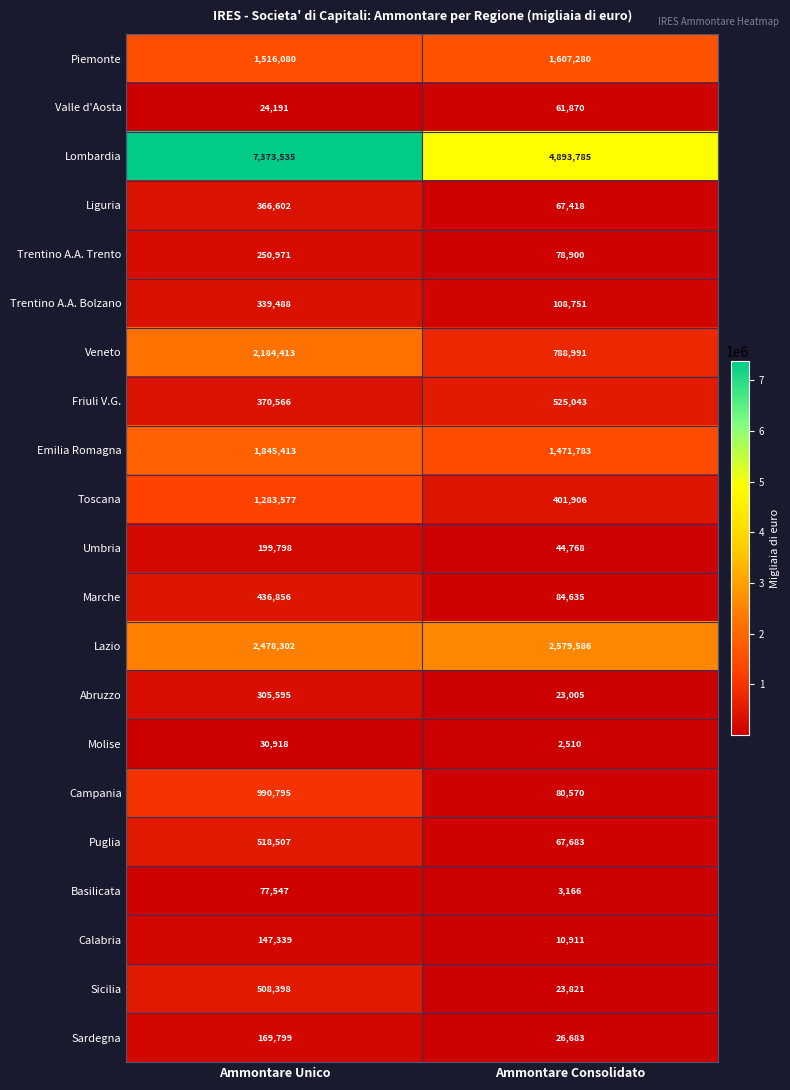

How many data points does each series have?

2